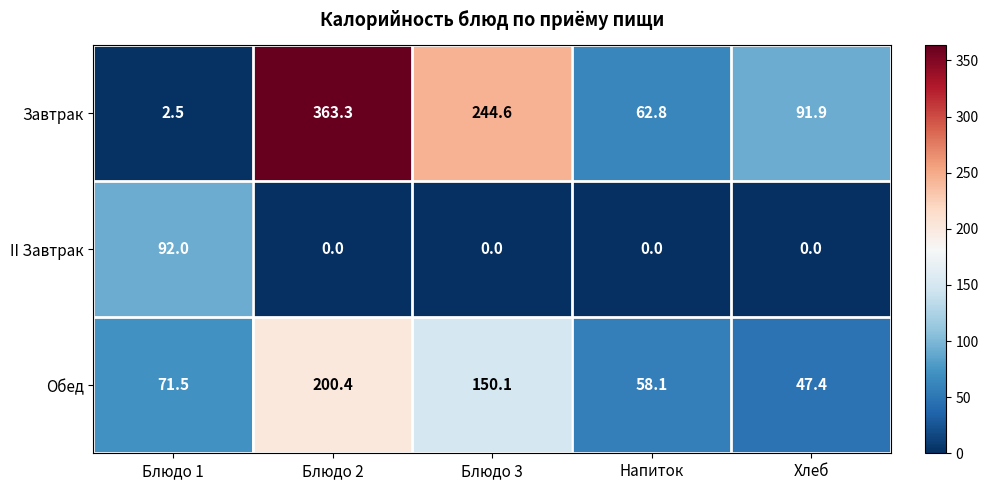

How many categories are shown in the chart?

5